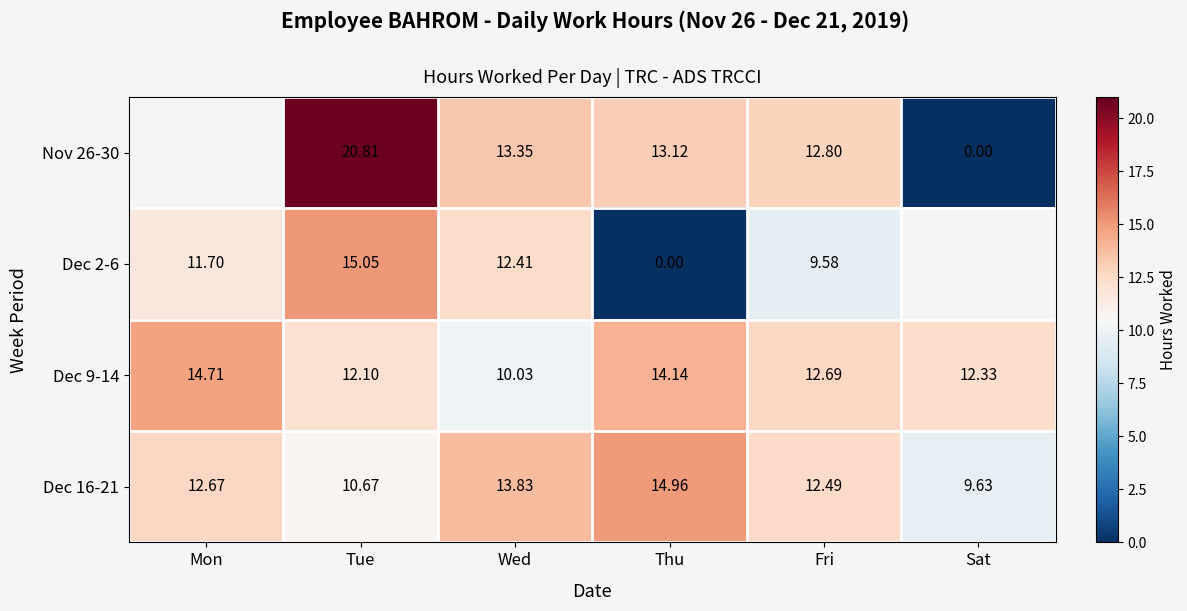

Is the value of Dec 2-6 at Mon greater than the value of Dec 16-21 at Mon?

No